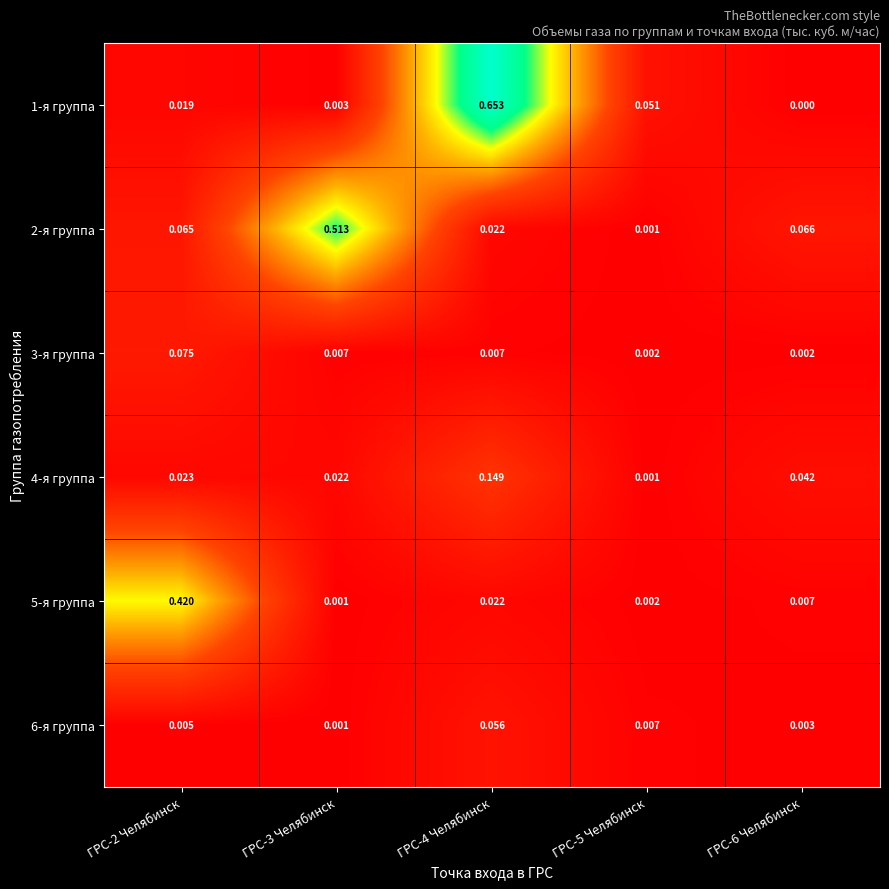

Which series changed the most between ГРС-2 Челябинск and ГРС-3 Челябинск?

2-я группа